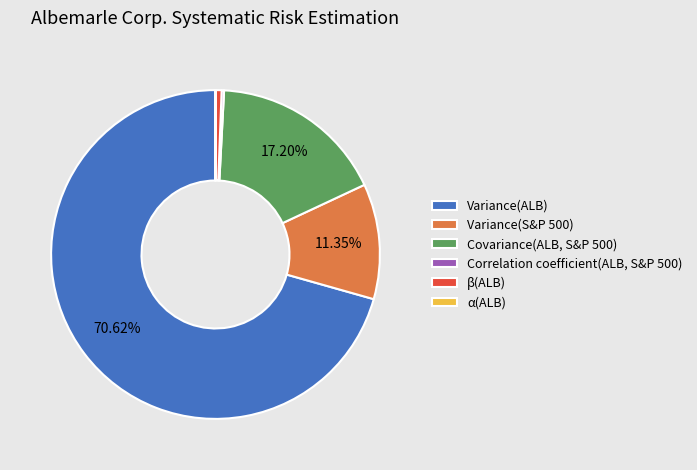

Combined, do Covariance(ALB, S&P 500) and β(ALB) account for over 50%?

No